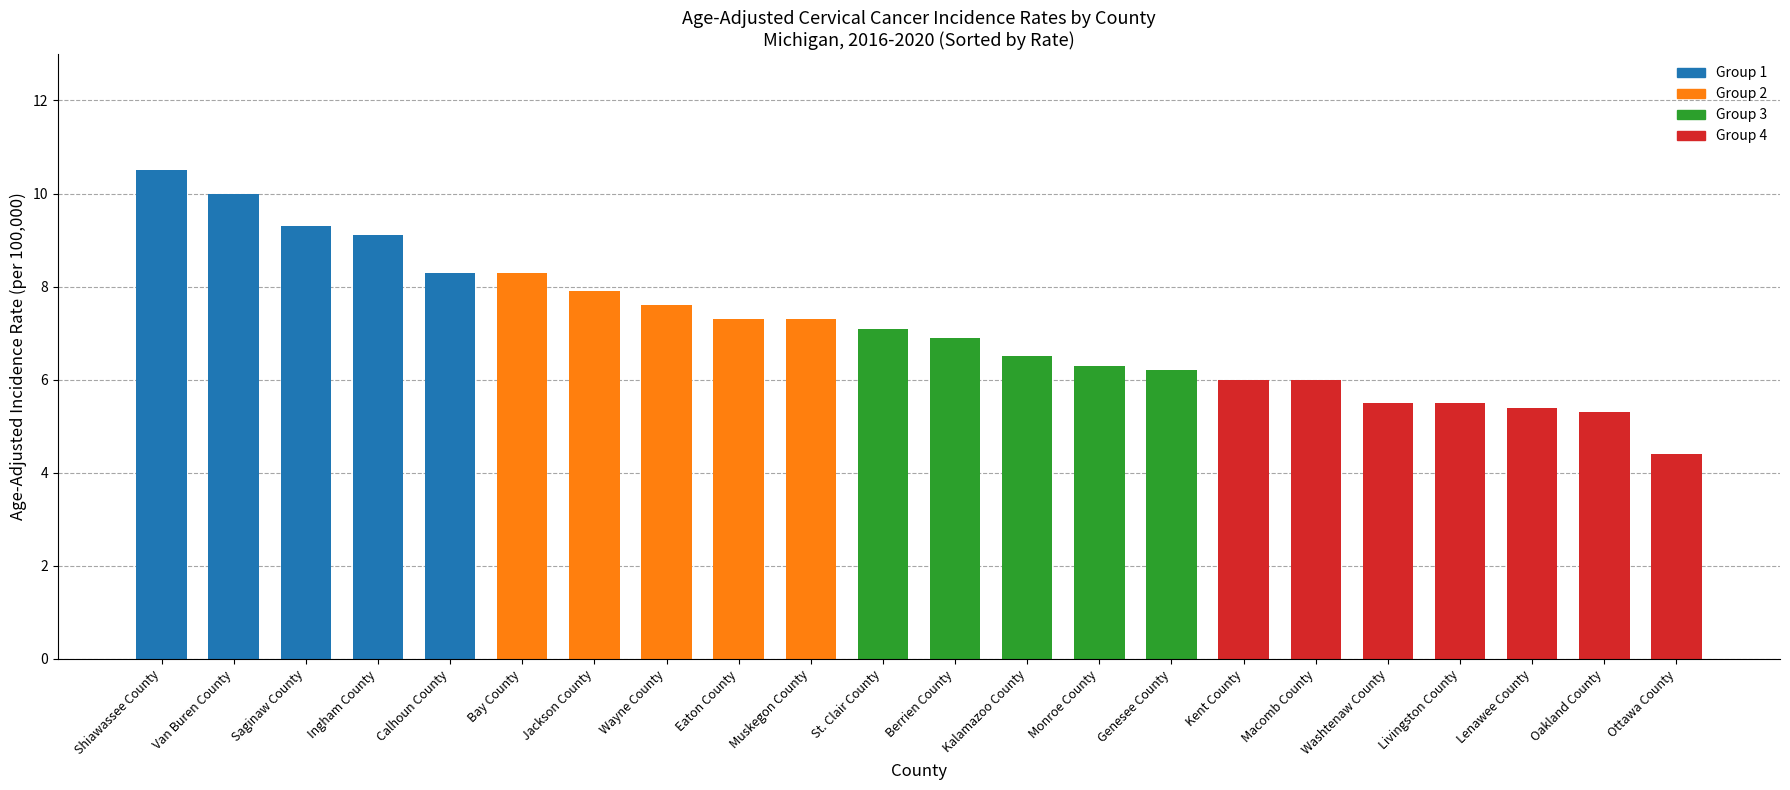

List the labels in order of value, largest first.

Shiawassee County, Van Buren County, Saginaw County, Ingham County, Calhoun County, Bay County, Jackson County, Wayne County, Eaton County, Muskegon County, St. Clair County, Berrien County, Kalamazoo County, Monroe County, Genesee County, Kent County, Macomb County, Washtenaw County, Livingston County, Lenawee County, Oakland County, Ottawa County